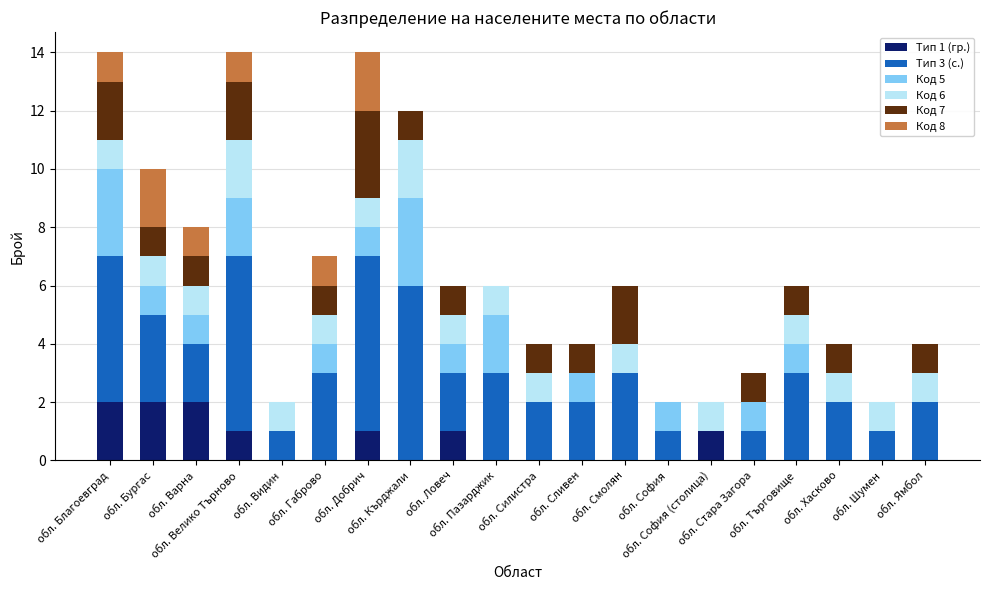

The Тип 1 (гр.) series shows 1 at обл. Благоевград. True or false?

False